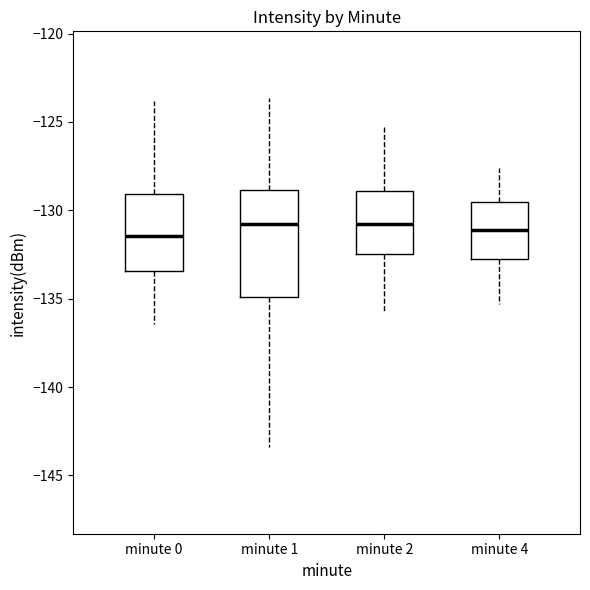

Where does the median line of the box for minute 0 sit on the y-axis? The values are not printed on the chart, so give them approximately, as read against the axis.

-131.5